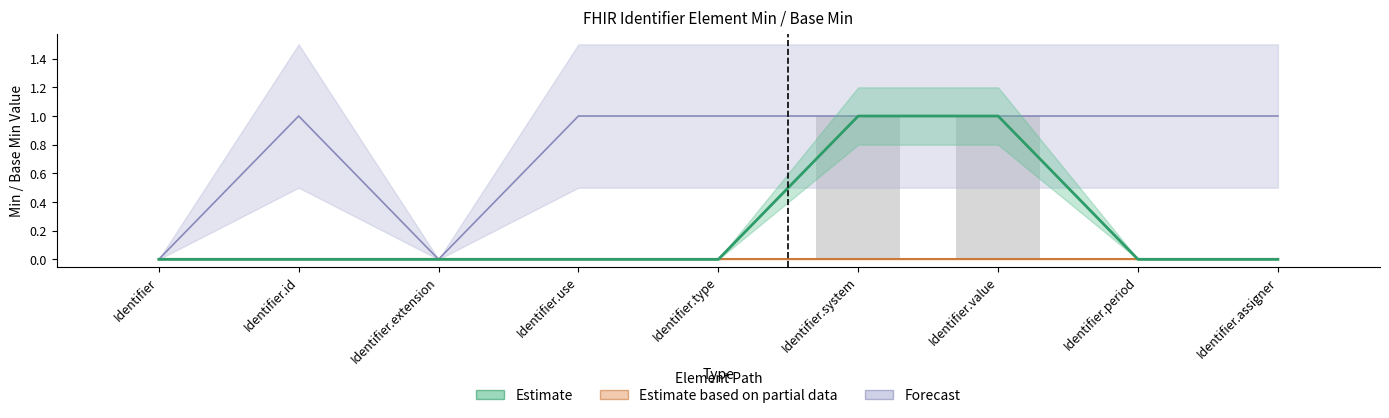

Rank the series at Identifier.assigner from highest to lowest value.

Forecast, Estimate